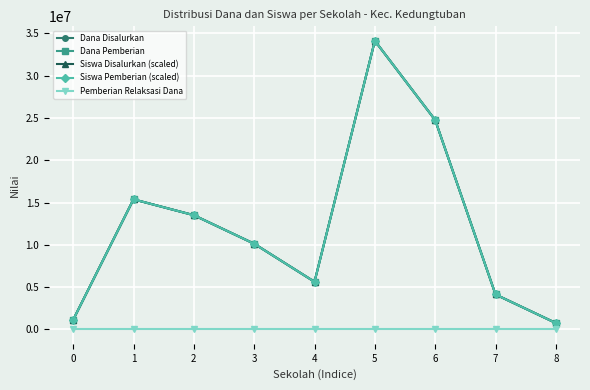

How many interior local valleys does the Dana Disalurkan series have?

1